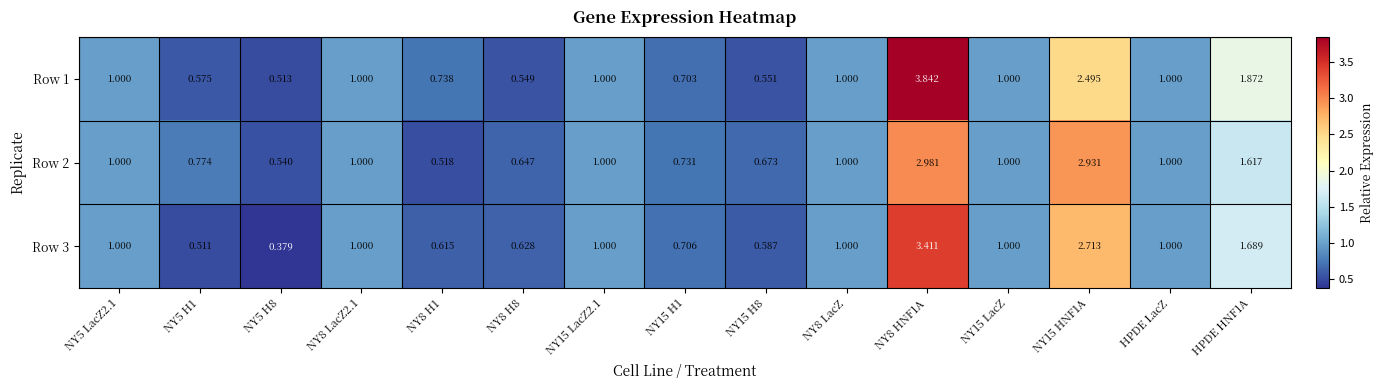

Is the value of Row 1 at NY8 HNF1A greater than the value of Row 3 at HPDE HNF1A?

Yes